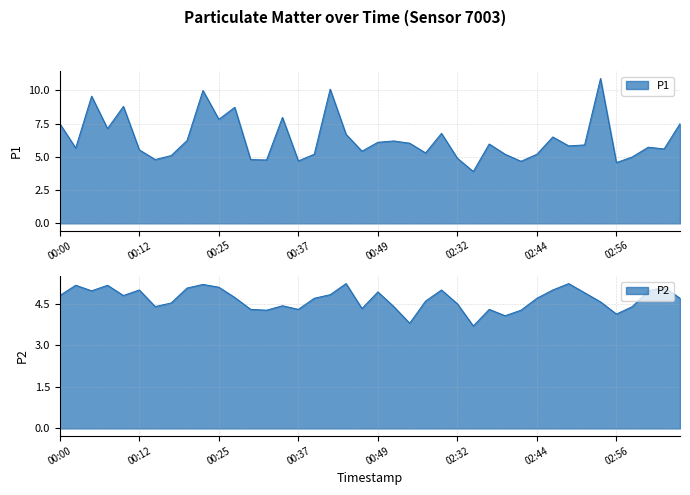

Between 00:59 and 00:00, which is larger?

00:00